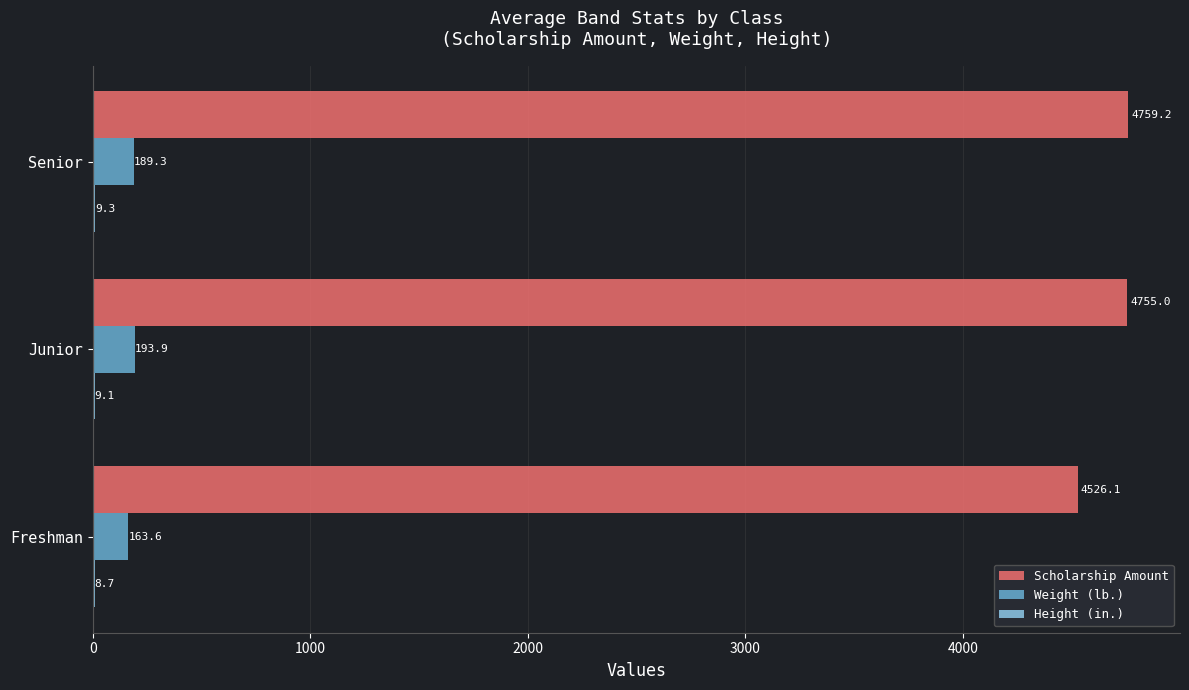

The Scholarship Amount series shows 7547.7 at Junior. True or false?

False